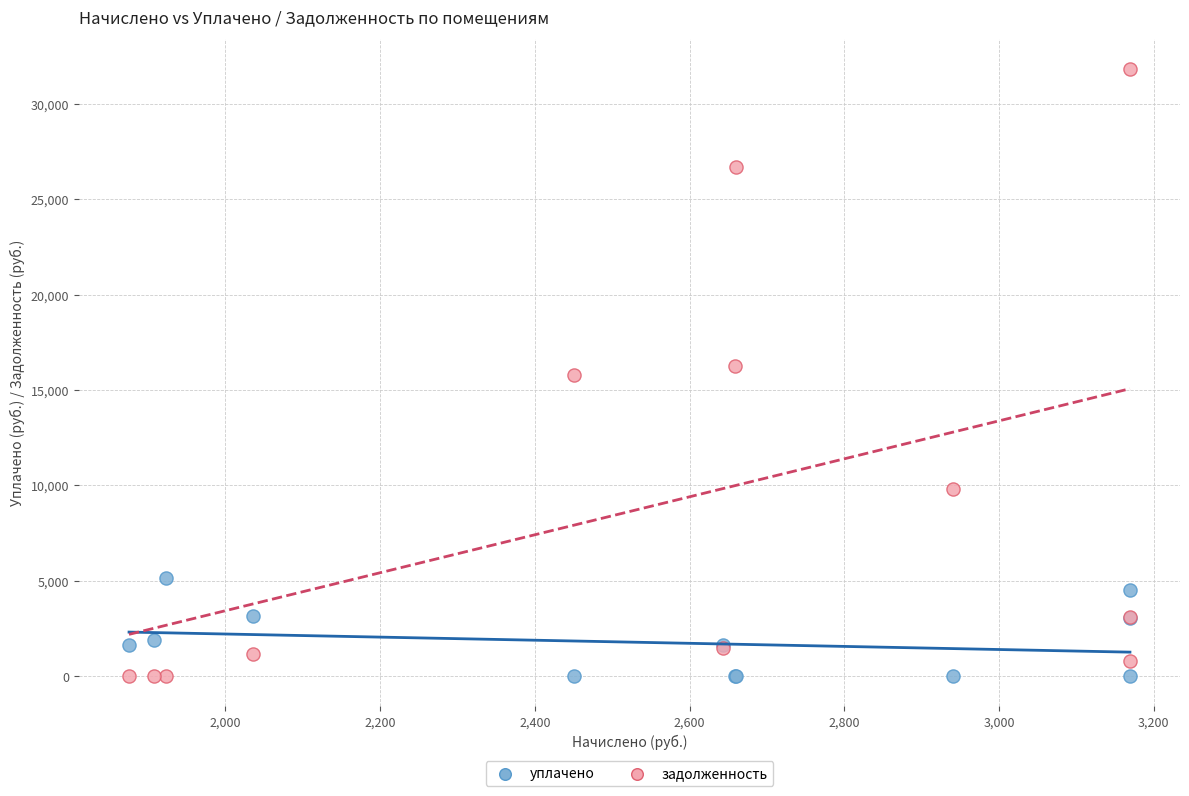

Which series reaches the maximum Y coordinate?

задолженность